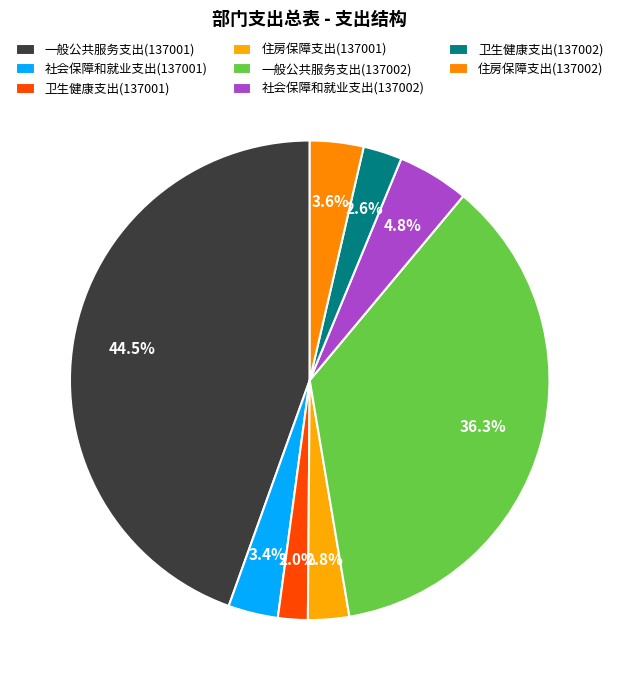

The 住房保障支出(137002) slice represents 4% of the pie. True or false?

True